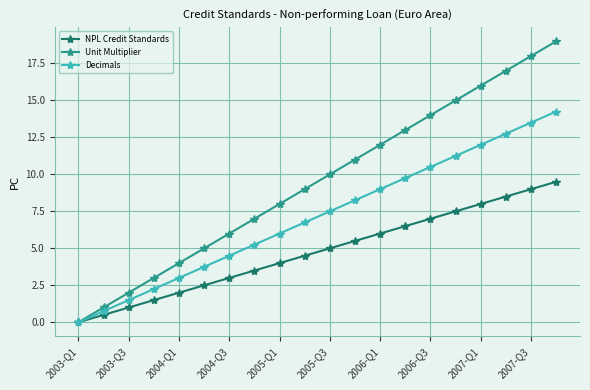

True or false: Unit Multiplier has more than 1 points higher than both neighbors.

False